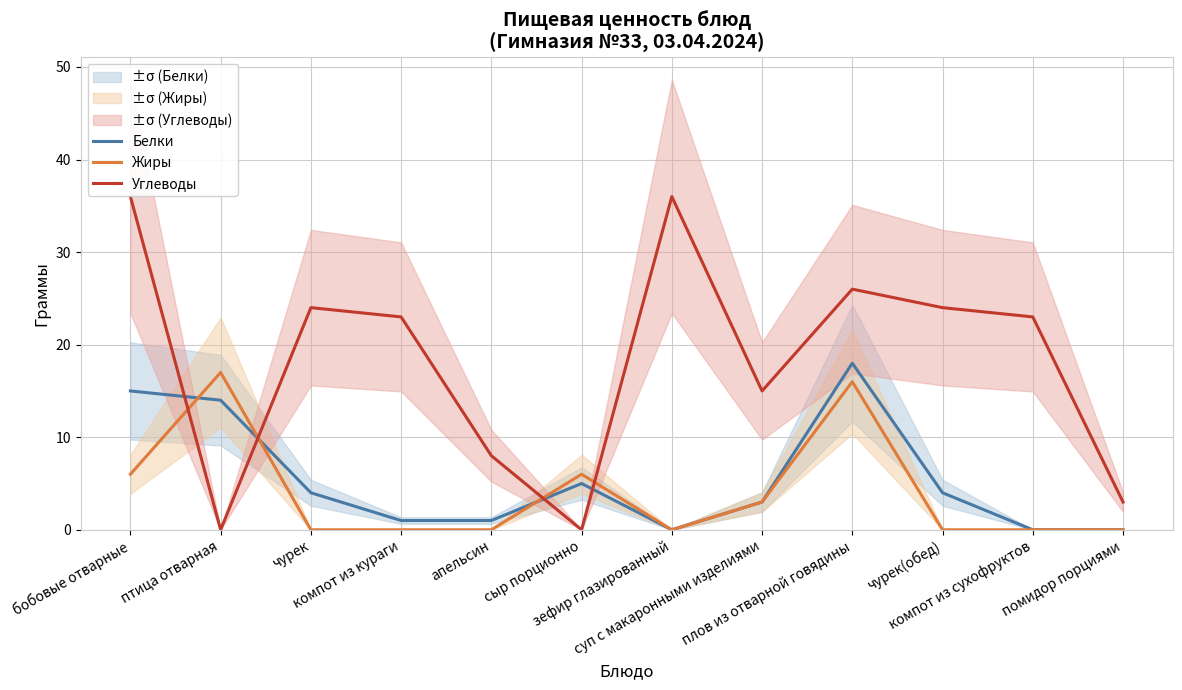

True or false: Белки and Жиры intersect in this chart.

True